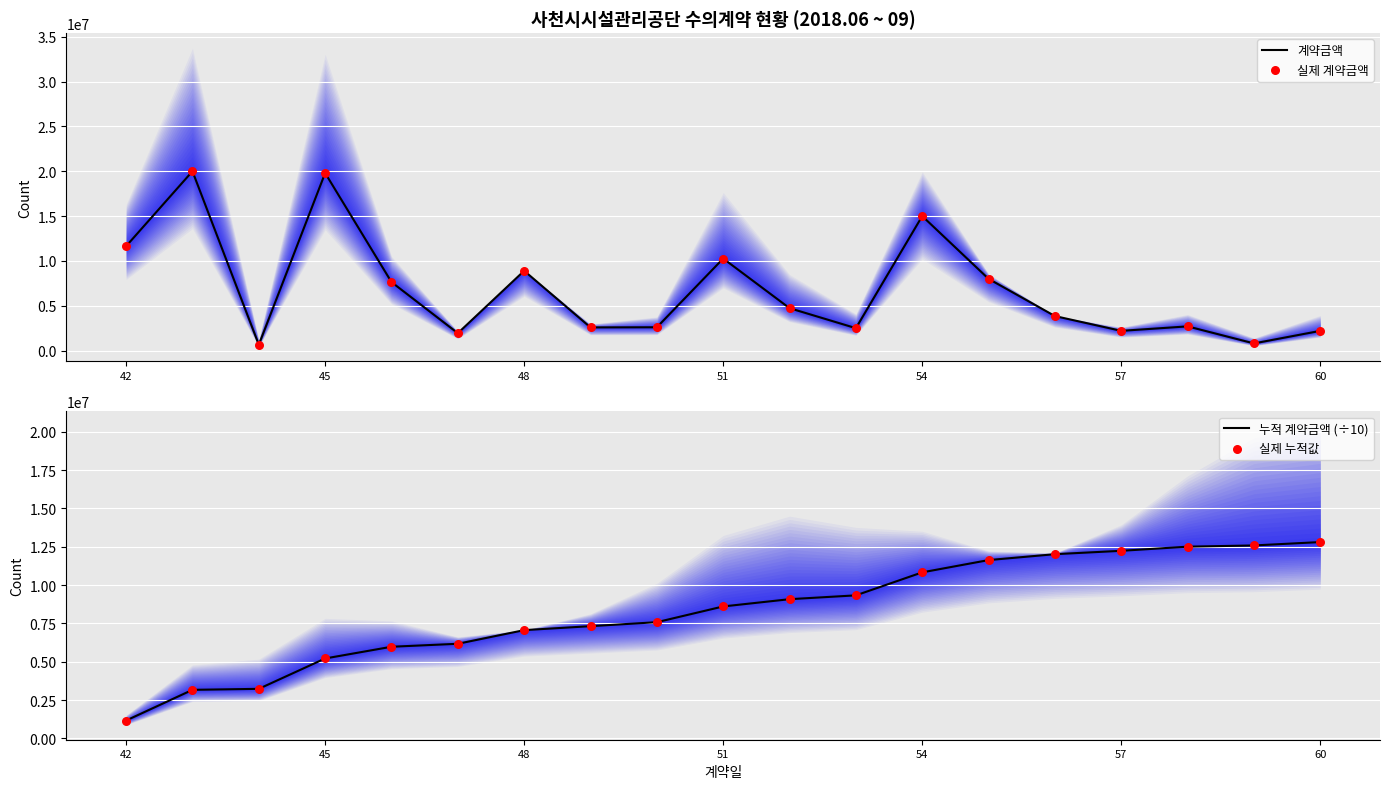

Which series has the largest total across all categories?

누적 계약금액 (÷10)